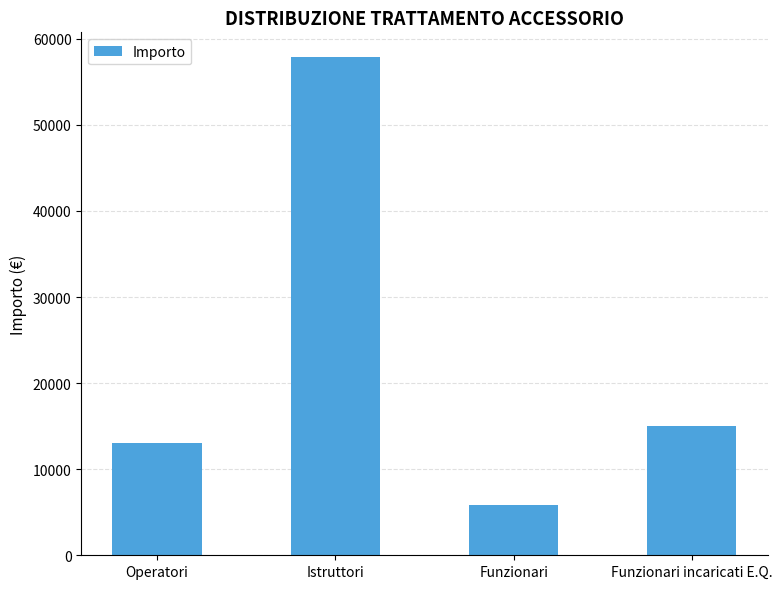

Does the chart contain any negative values?

No